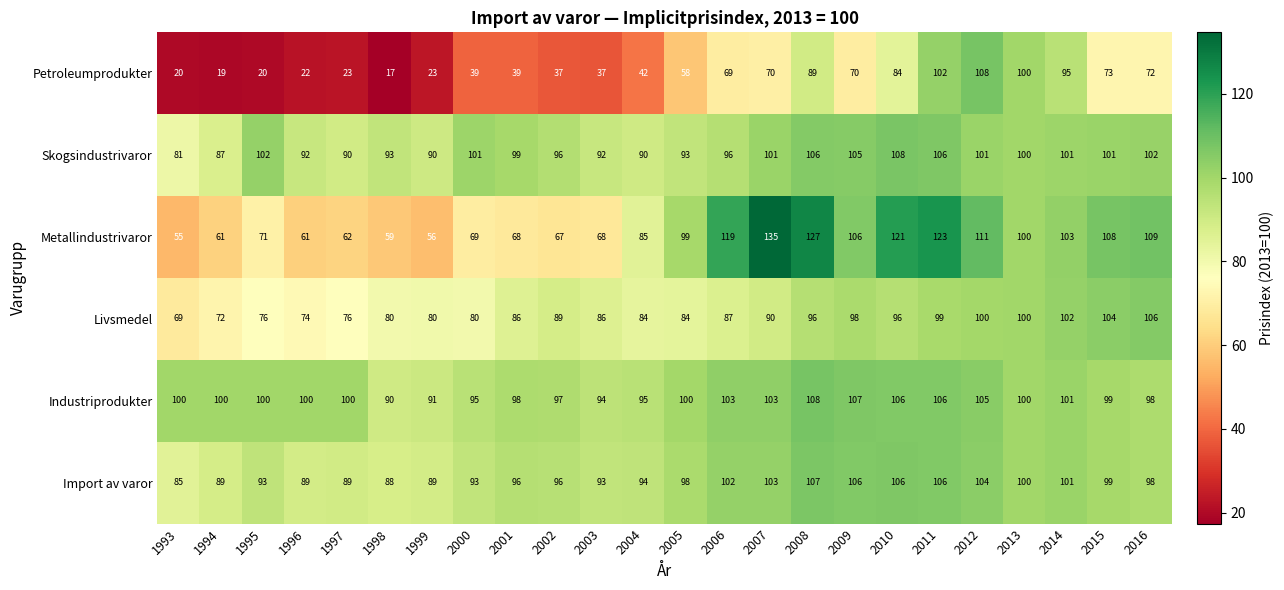

Which series has the largest total across all categories?

Industriprodukter